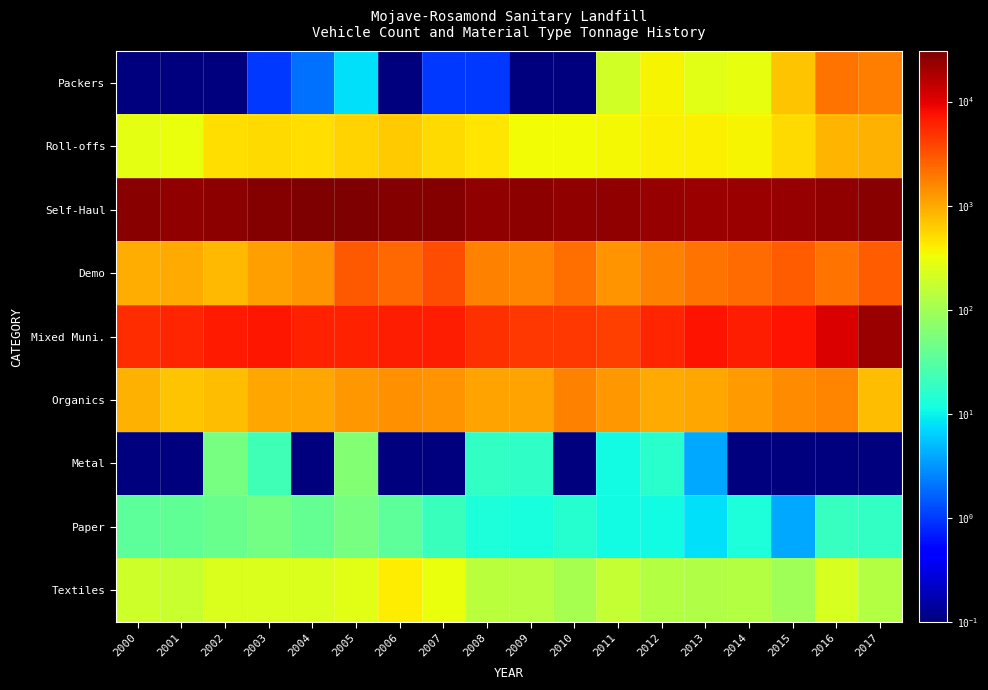

Which series has the largest total across all categories?

Self-Haul